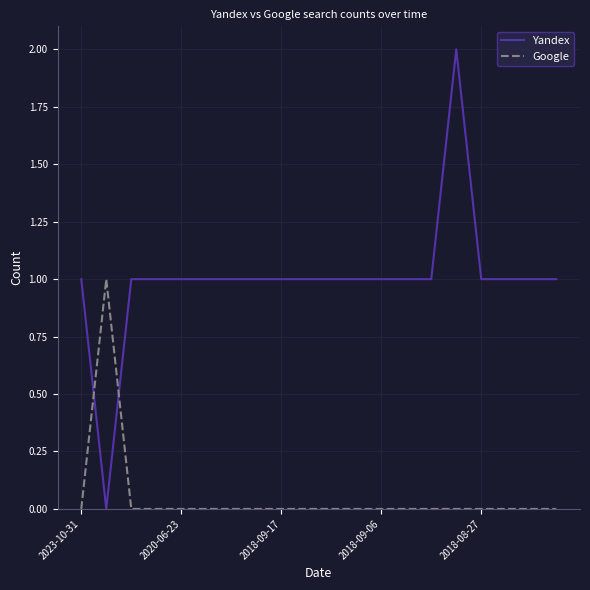

True or false: Google and Yandex intersect in this chart.

True